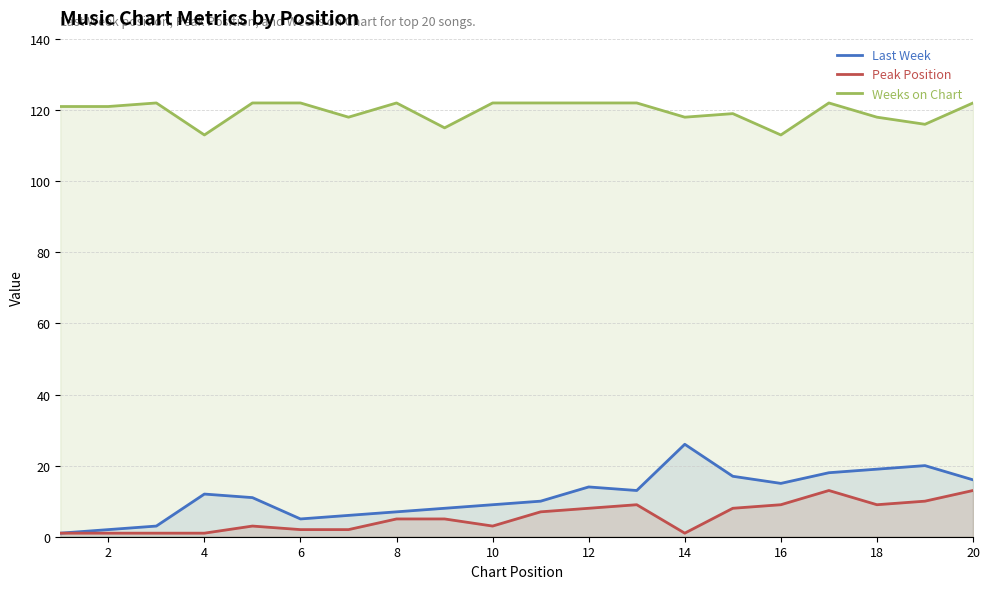

True or false: Last Week and Weeks on Chart cross at least once.

False